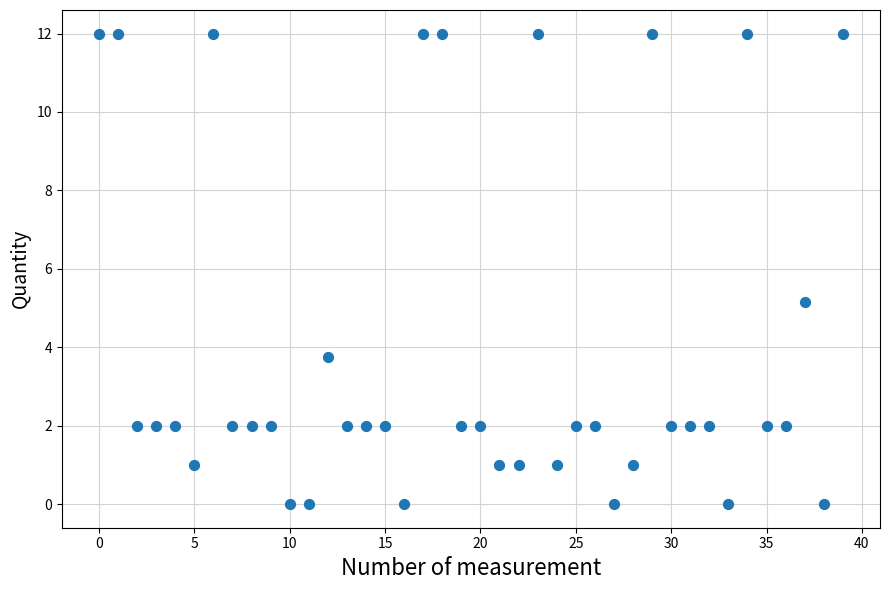

What Y value in the scatter plot is closest to 6?

5.2